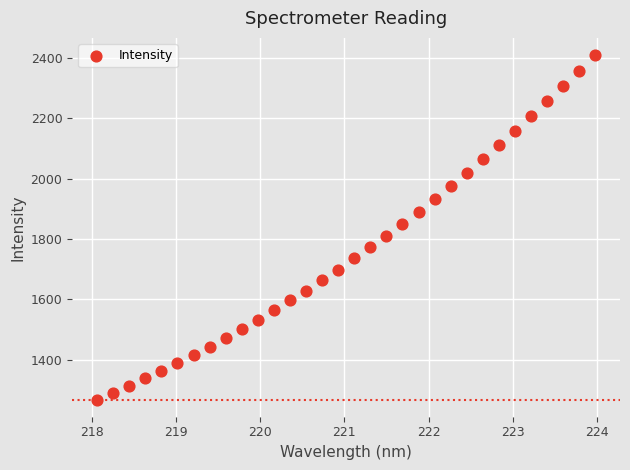

What is the range of X values (max minus min)?

5.9